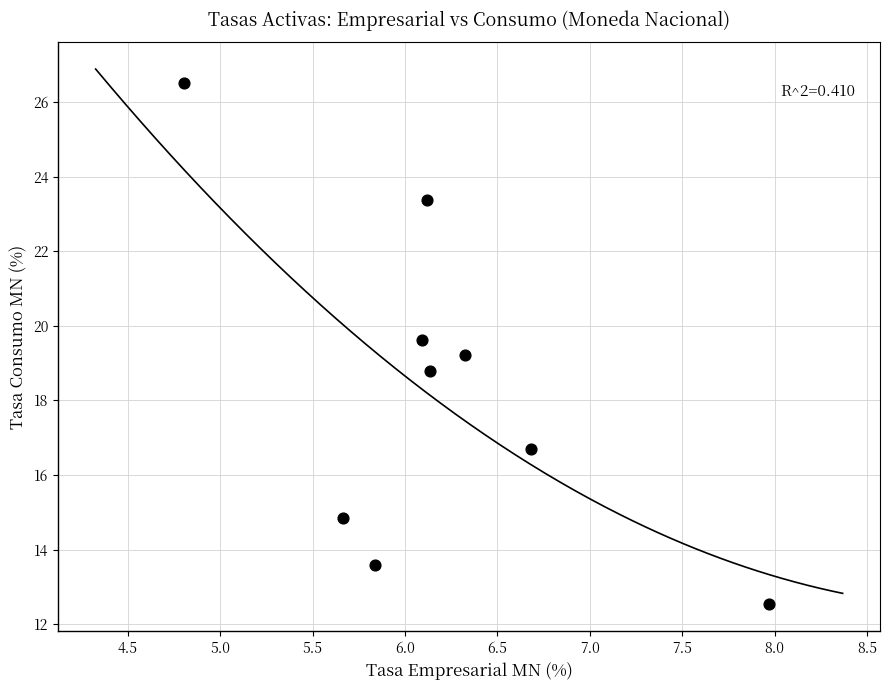

What is the average X value?

6.2